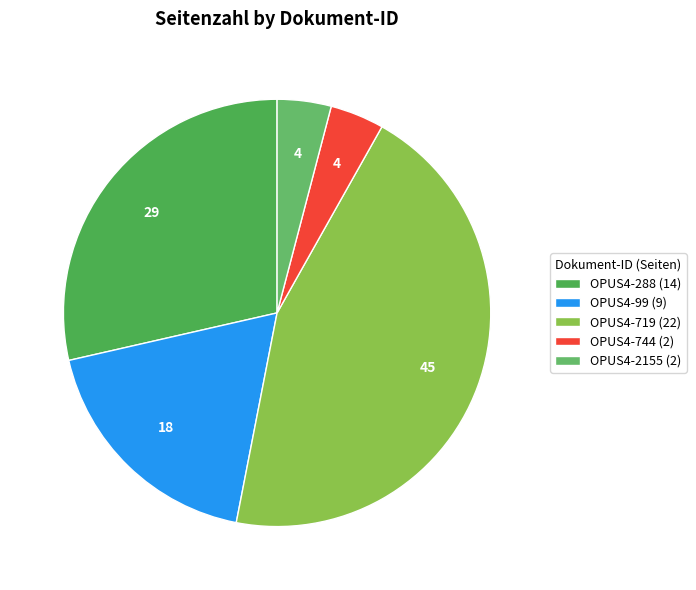

Count the number of slices in the pie.

5